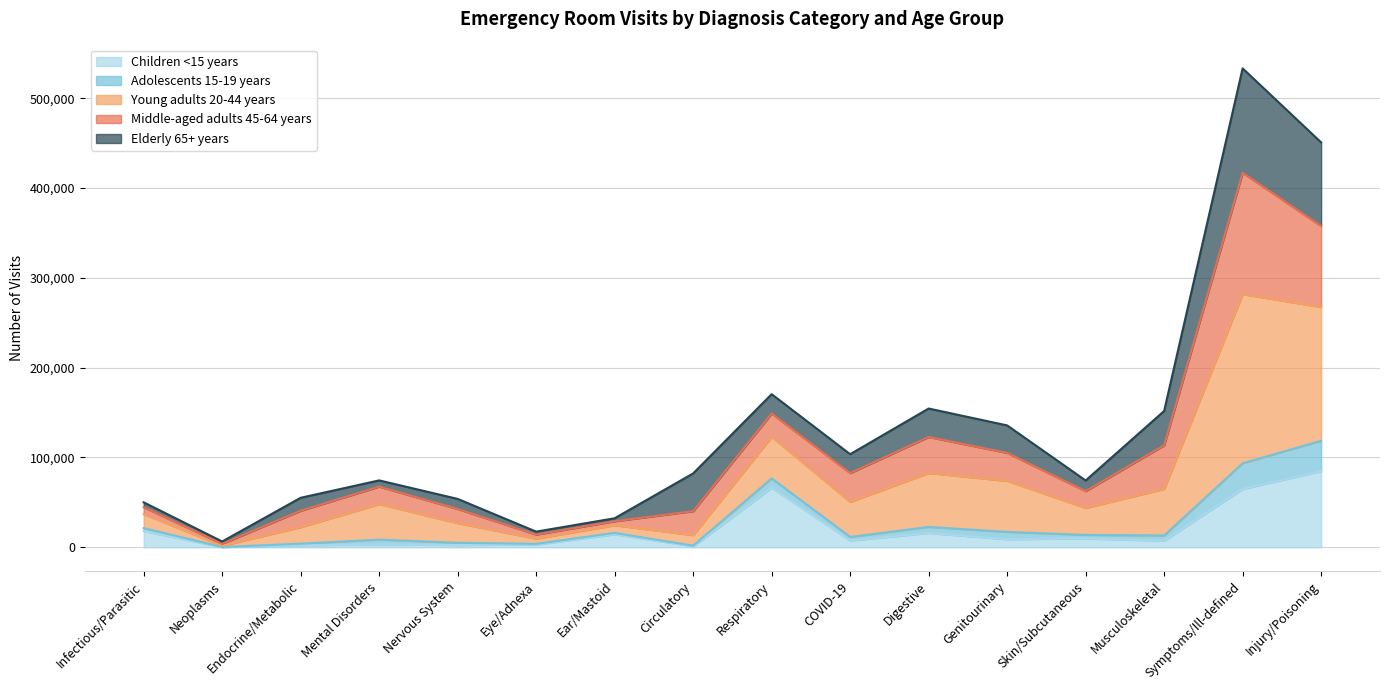

What is the difference between the Children <15 years values at Eye/Adnexa and Respiratory?

63228